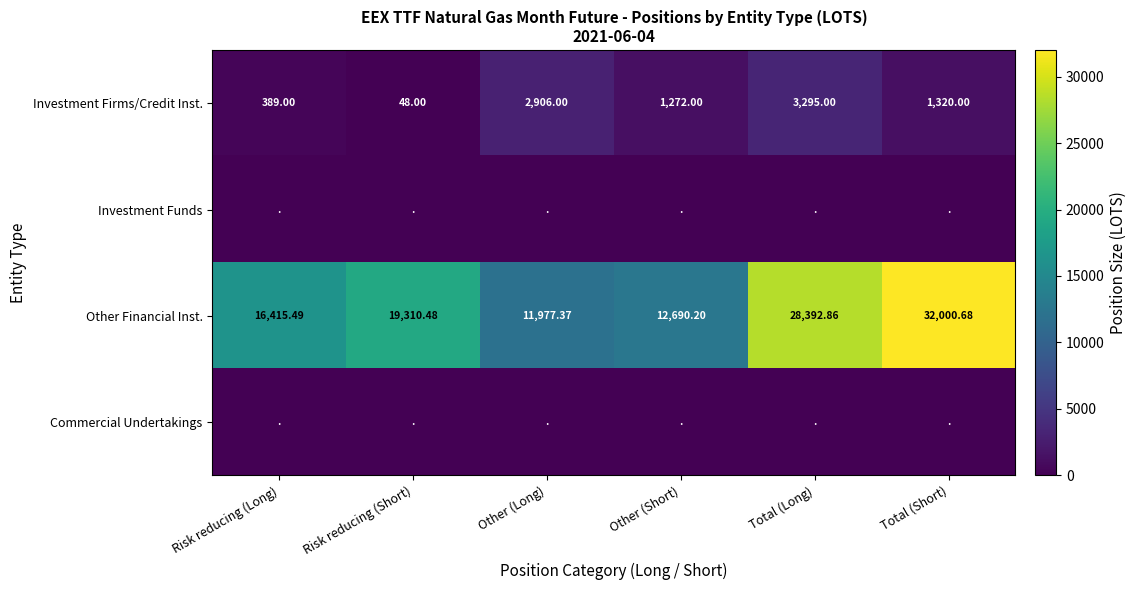

Is it true that Investment Firms/Credit Inst. equals 1320.0 at Total (Short)?

True